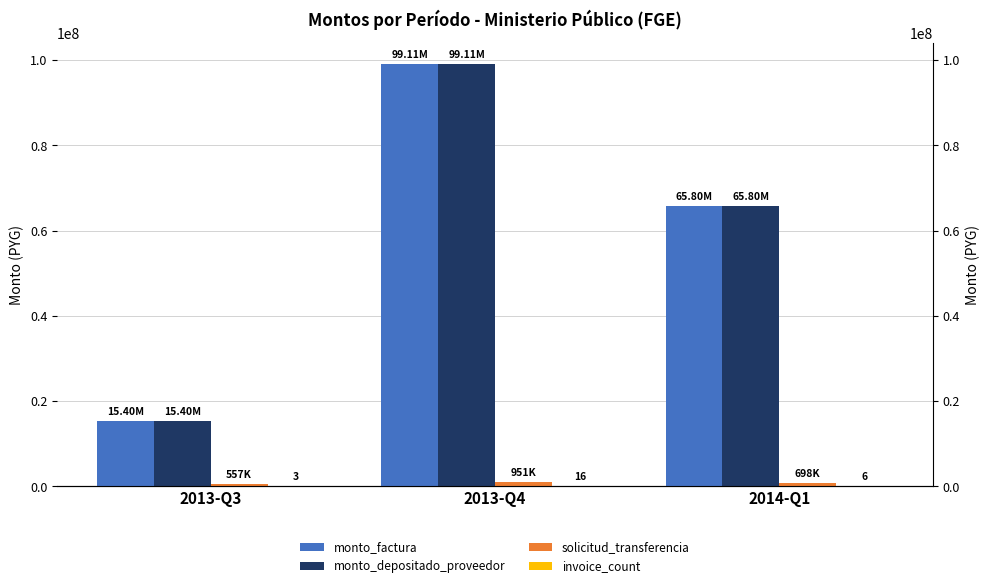

Where does the invoice_count series first go above 6?

2013-Q4